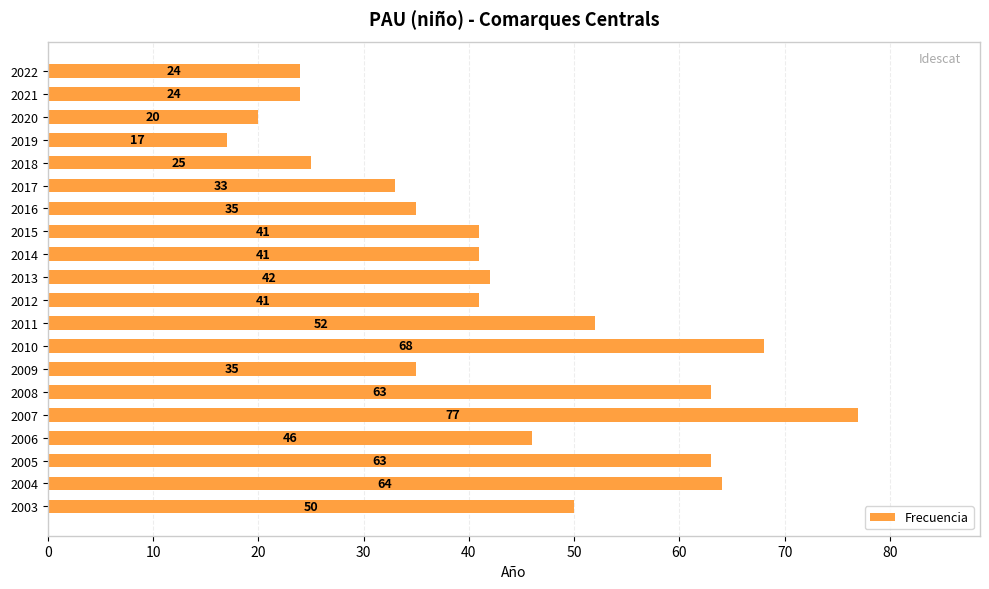

Are the bars horizontal?

Yes